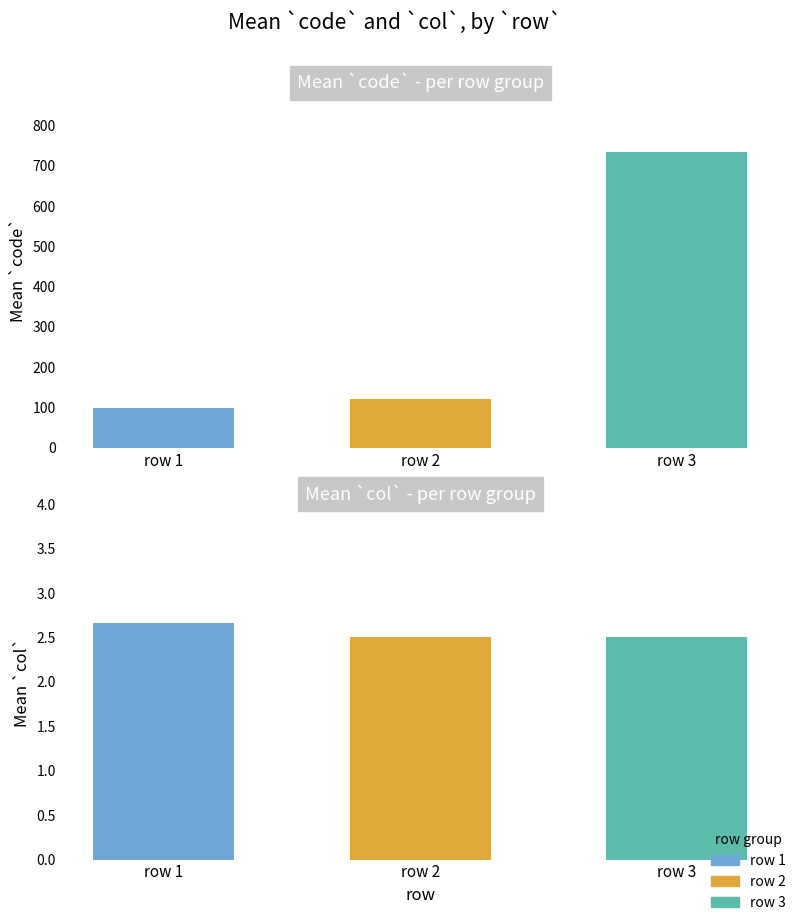

Which label corresponds to the smallest value in the chart?

row 2